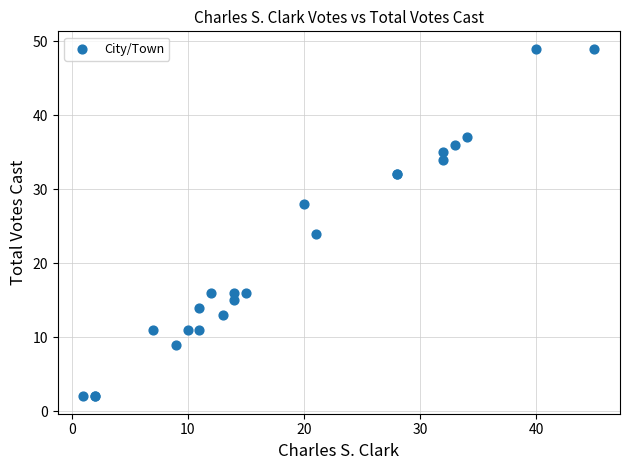

What Y value in the scatter plot is closest to 25?

24